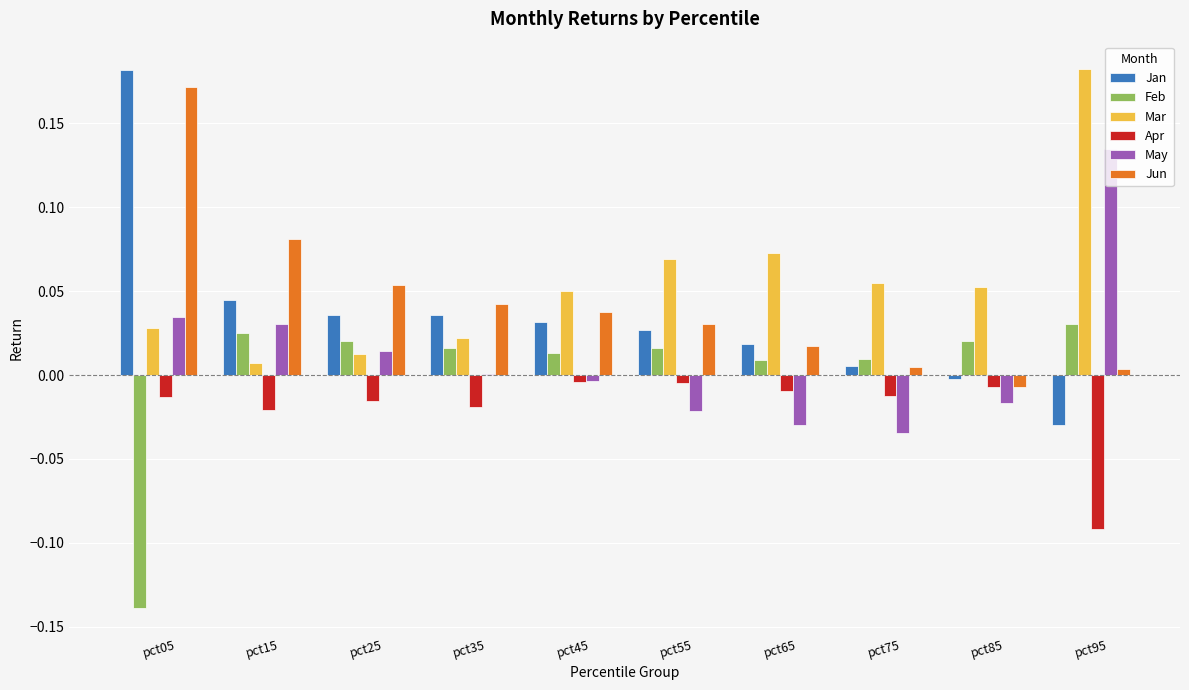

What is the sum of all Mar values?

0.6